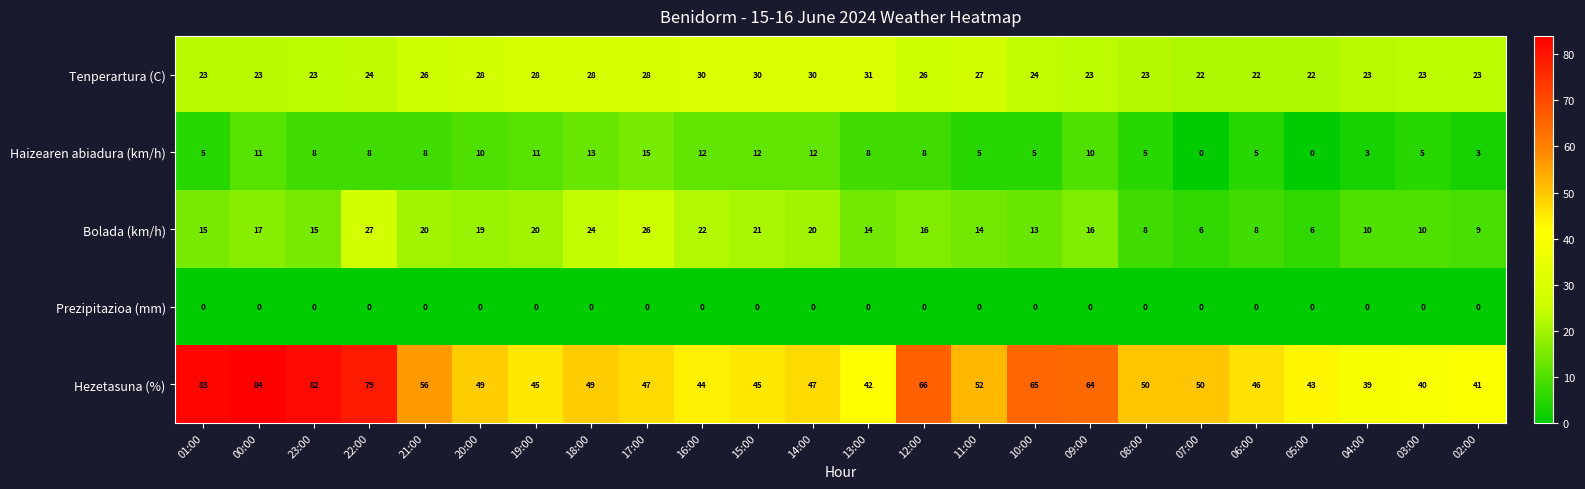

How many distinct data groups are displayed?

5